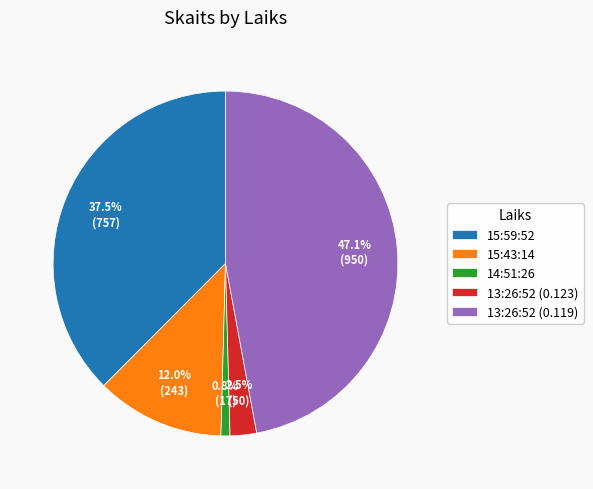

Is there a majority slice in this chart?

No